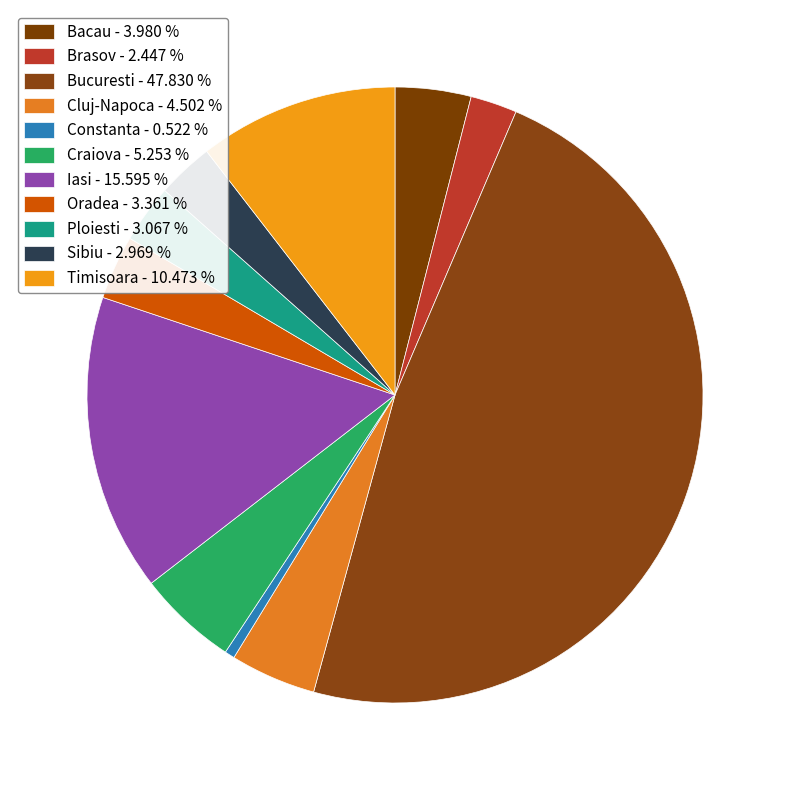

What is the smallest slice in the pie chart?

Constanta